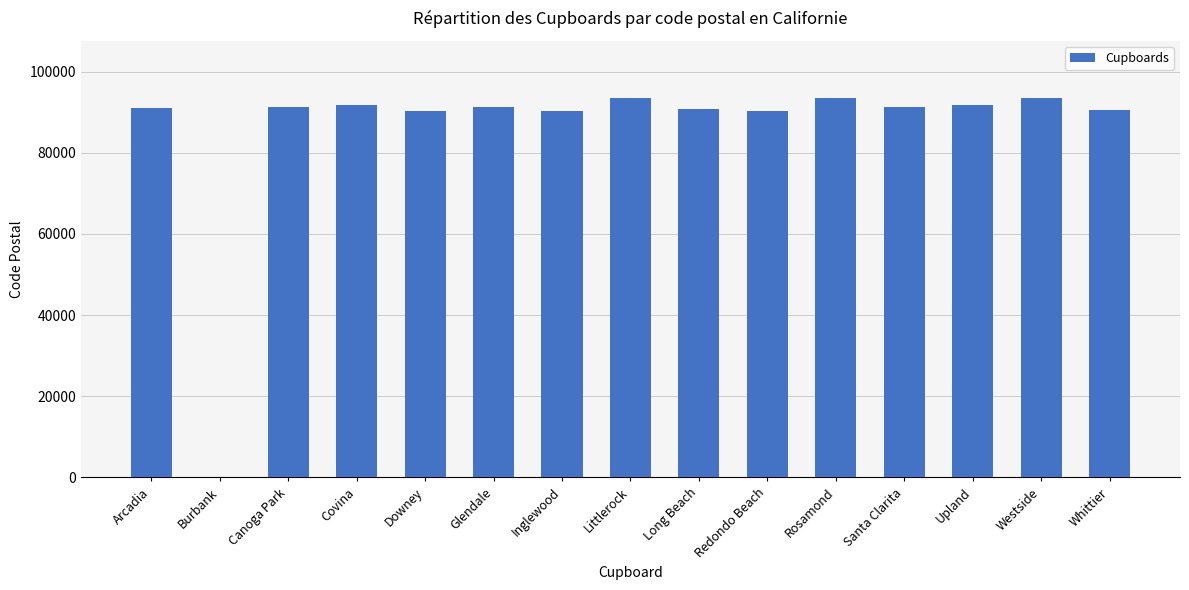

What is the change in value from Santa Clarita to Westside?

+2164